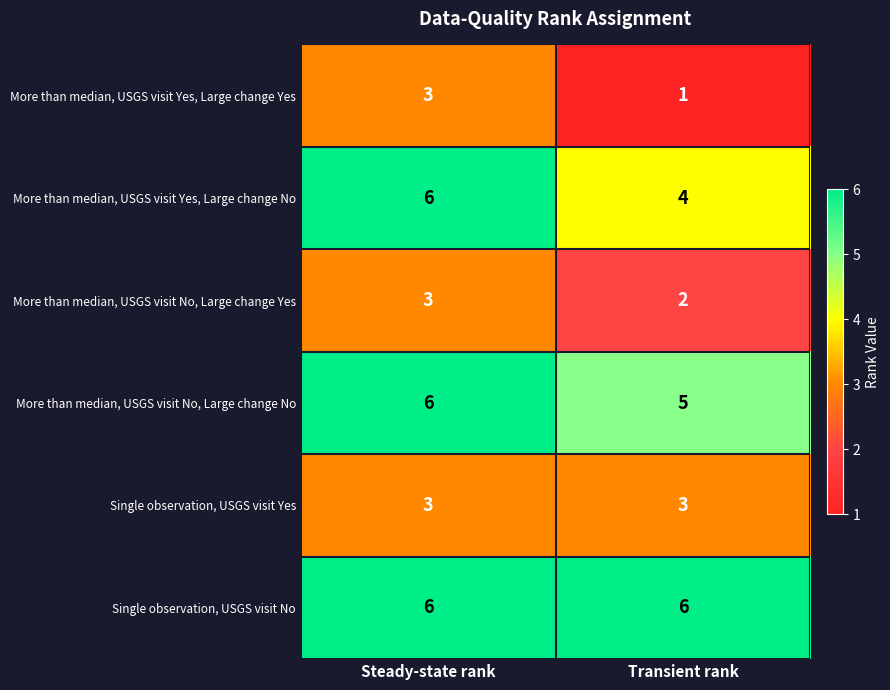

Reading left to right, what are all the values shown in this chart?

More than median, USGS visit Yes, Large change Yes: 3	1
More than median, USGS visit Yes, Large change No: 6	4
More than median, USGS visit No, Large change Yes: 3	2
More than median, USGS visit No, Large change No: 6	5
Single observation, USGS visit Yes: 3	3
Single observation, USGS visit No: 6	6